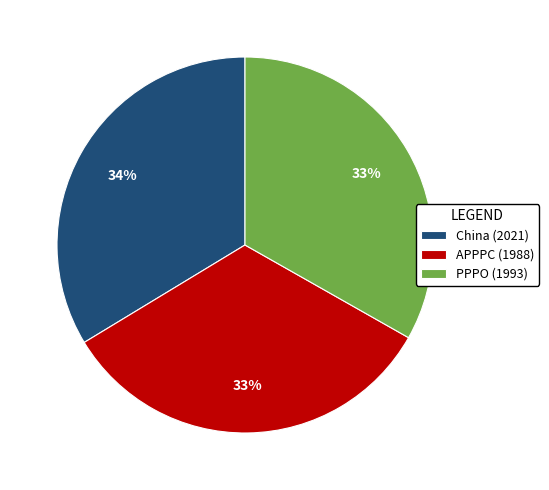

Approximately how many times larger is the value at APPPC (1988) compared to China (2021)?

1.0